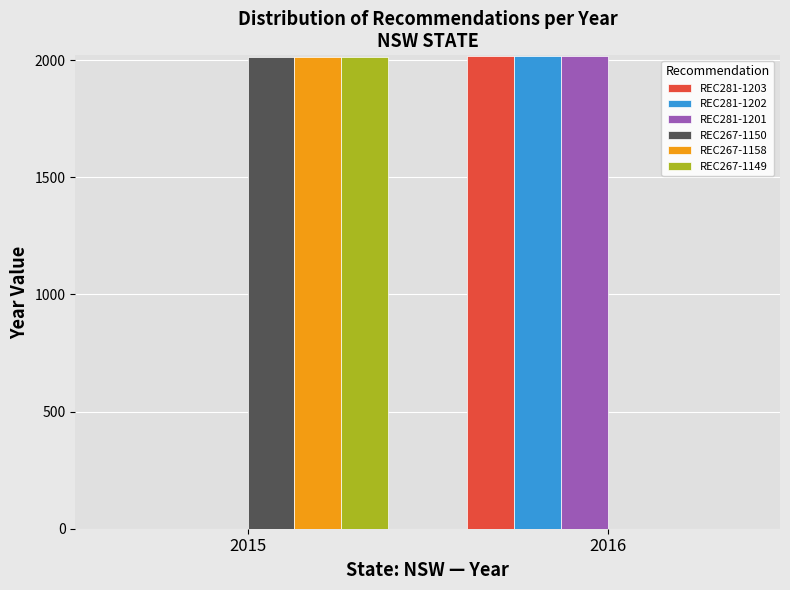

True or false: REC267-1149 has a value of 0 at 2016.

True